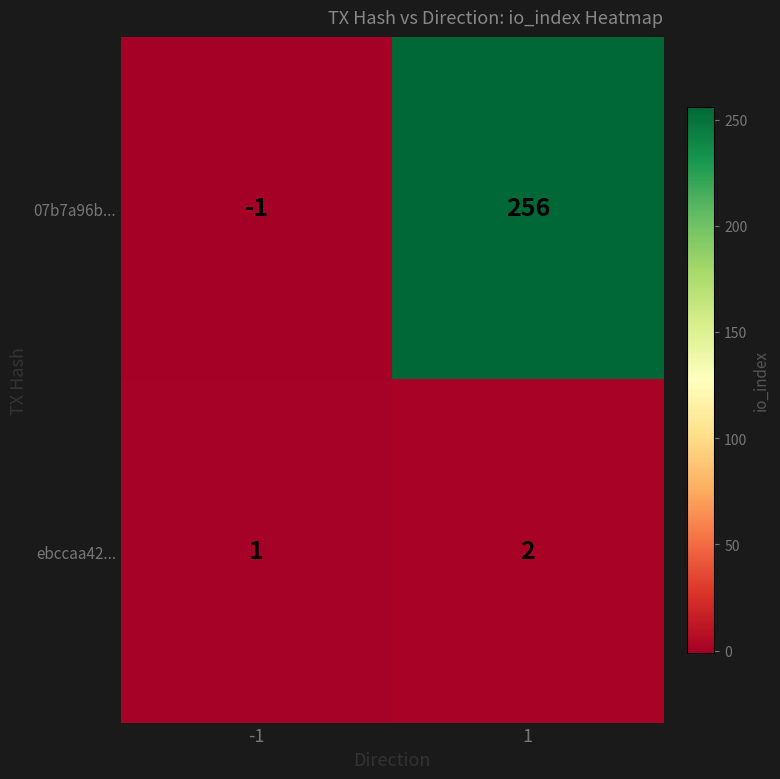

Rank the series by their maximum value, from lowest to highest.

ebccaa42..., 07b7a96b...